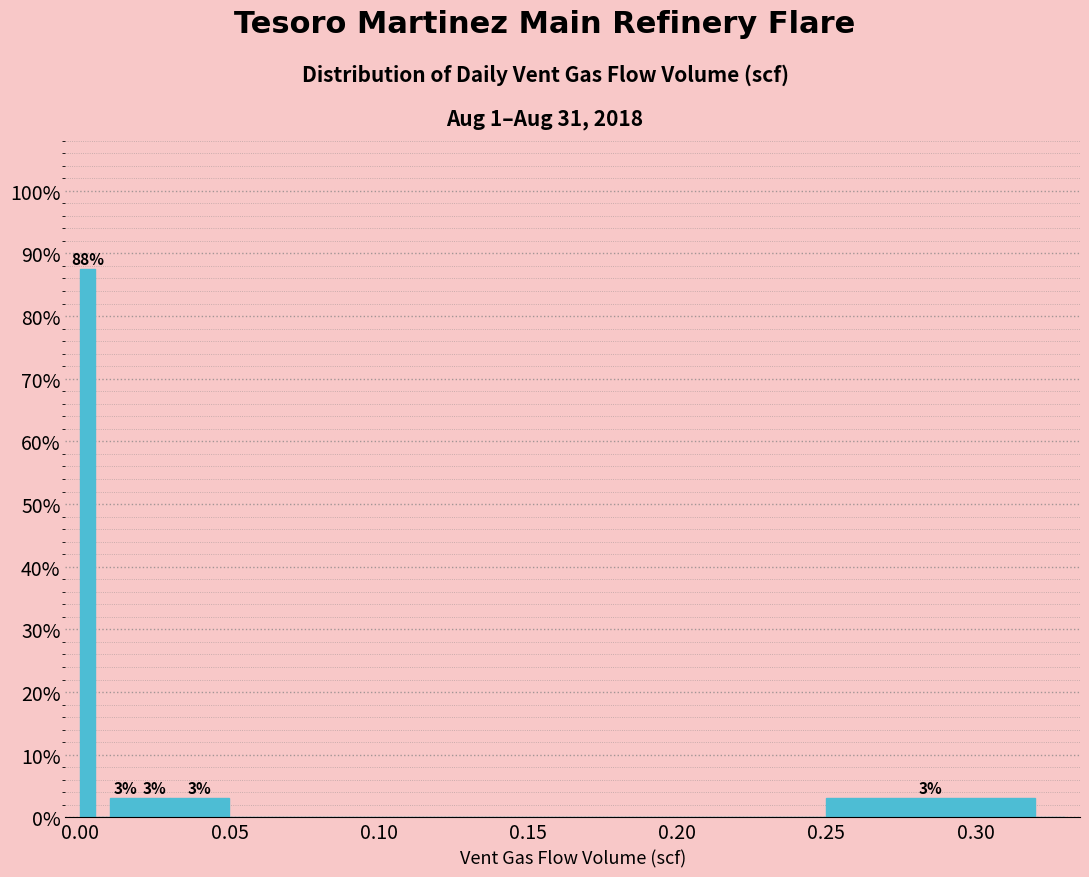

Around what value on the x-axis is the tallest bar? Give the approximate position of its centre, as read against the axis.

0.005